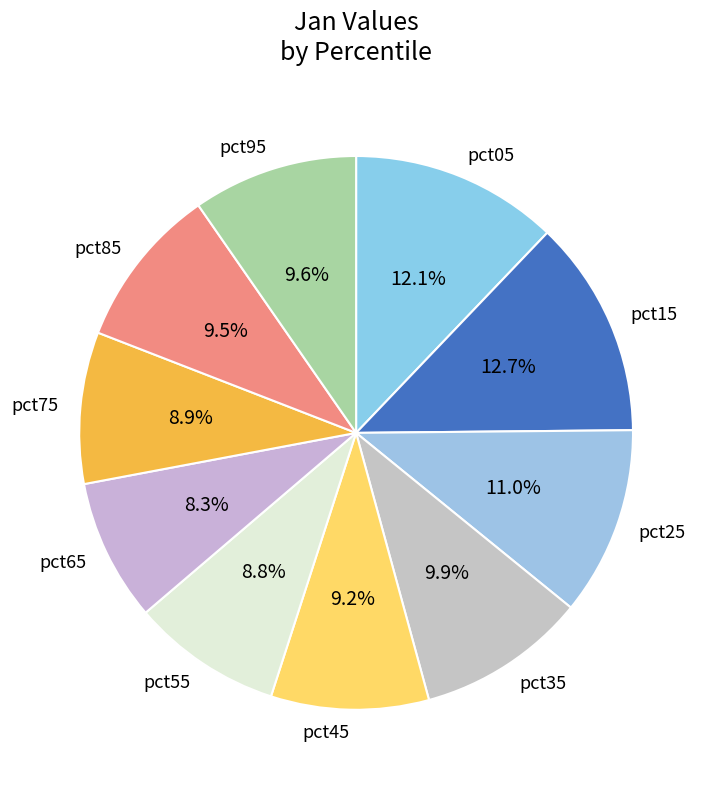

Count the number of slices in the pie.

10